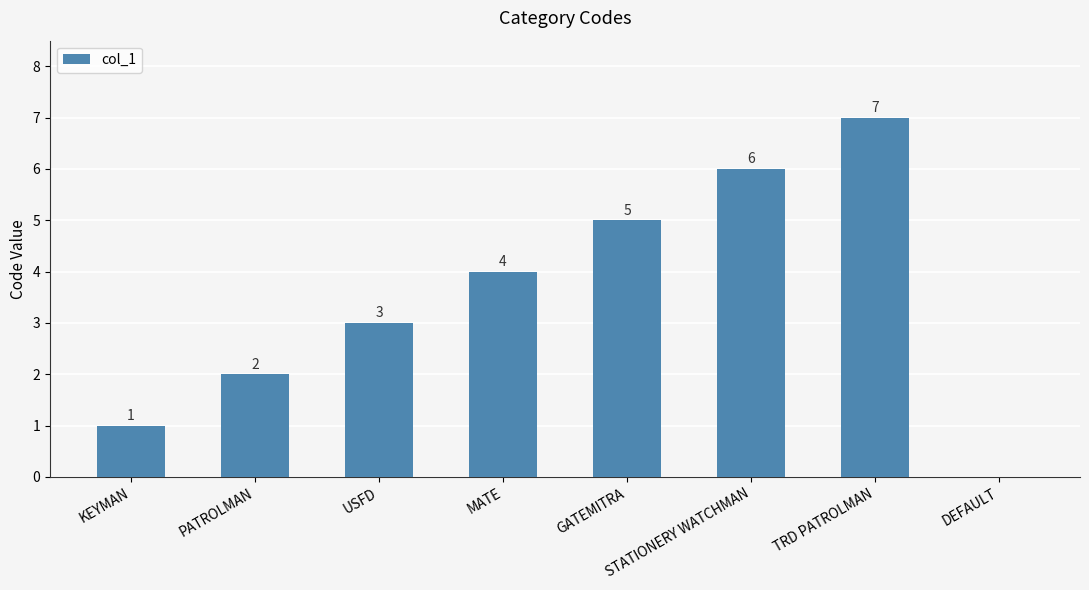

What is the sum of the values at DEFAULT and TRD PATROLMAN?

7